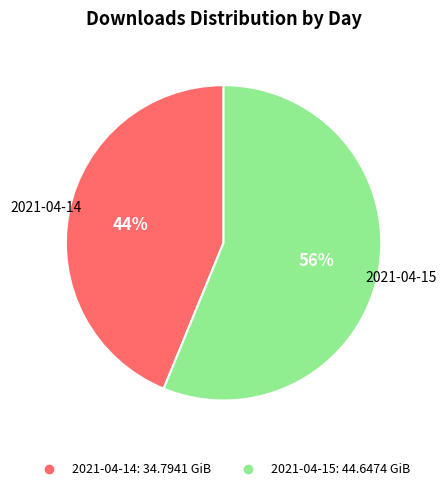

How many segments does this pie chart have?

2